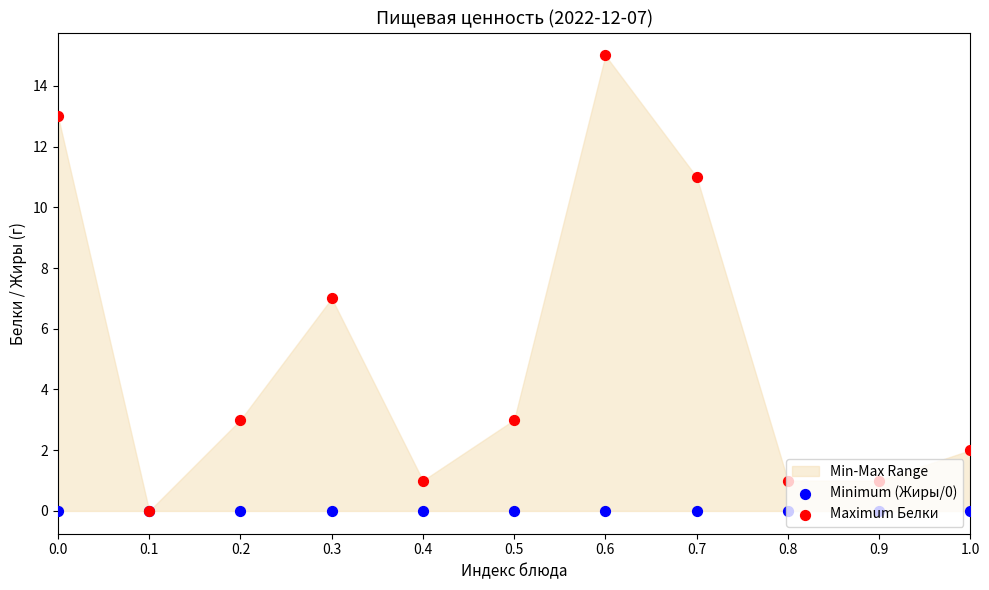

At which category is the sum across all series the highest?

0.6